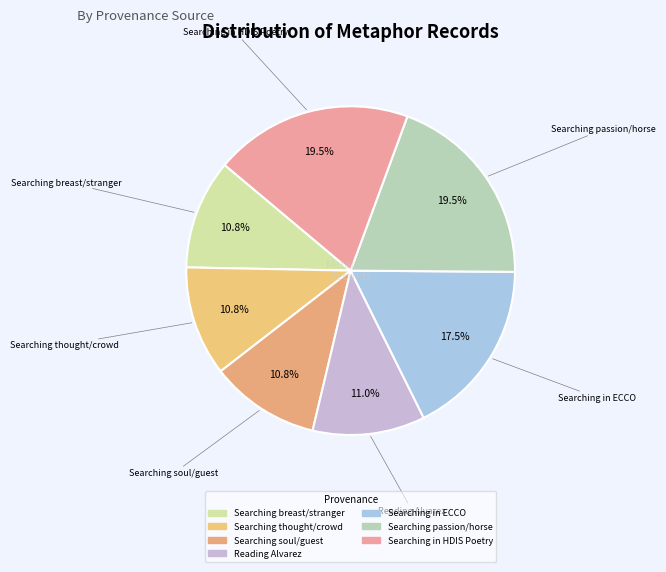

To the nearest percent, what portion does Reading Alvarez represent?

11%